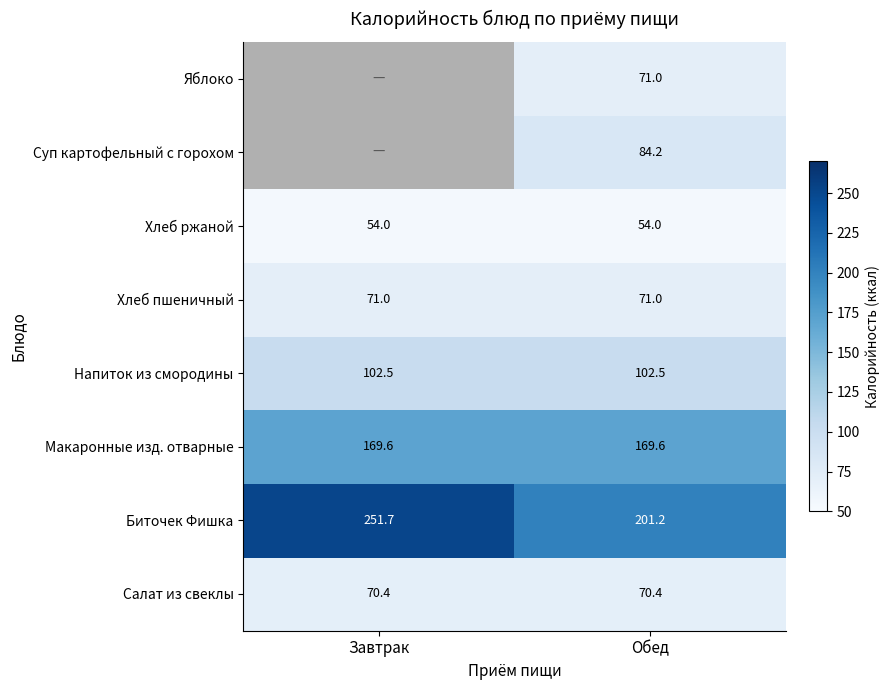

Between Обед and Завтрак, which is larger?

Обед